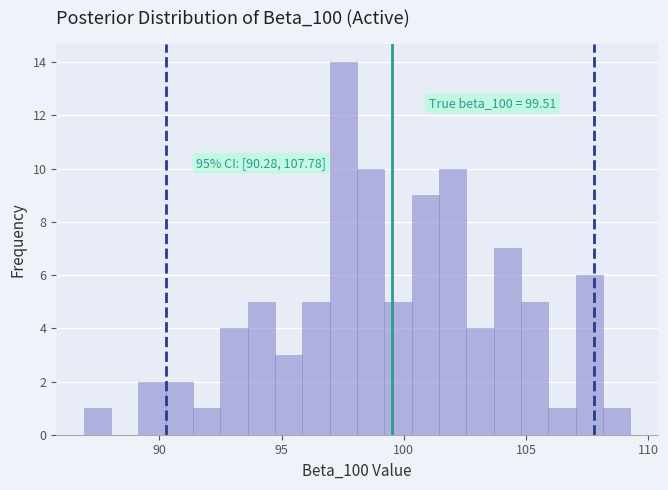

Read against the x-axis, roughly where is the centre of the tallest bar?

97.5